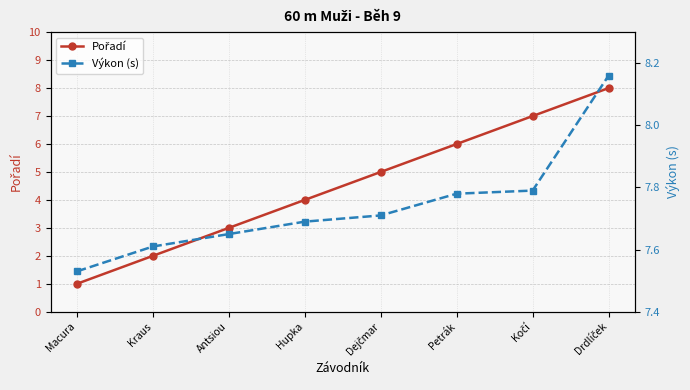

True or false: Výkon (s) and Pořadí intersect in this chart.

False